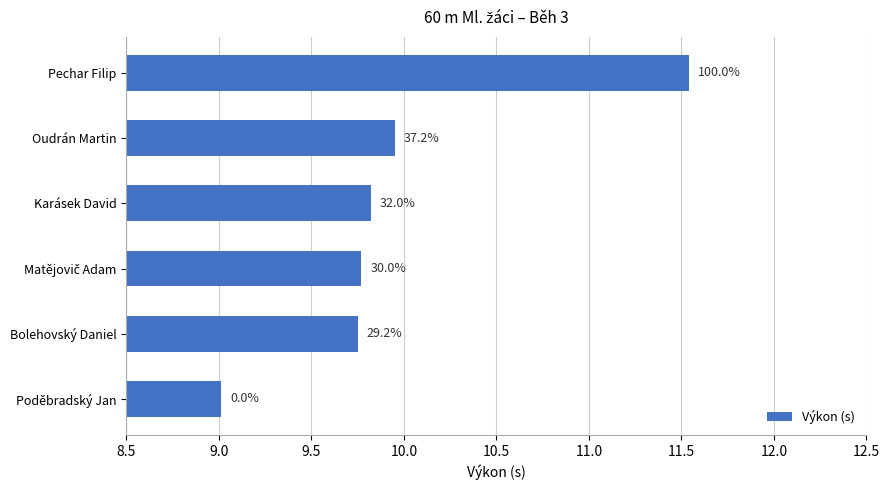

Does the chart contain any negative values?

No